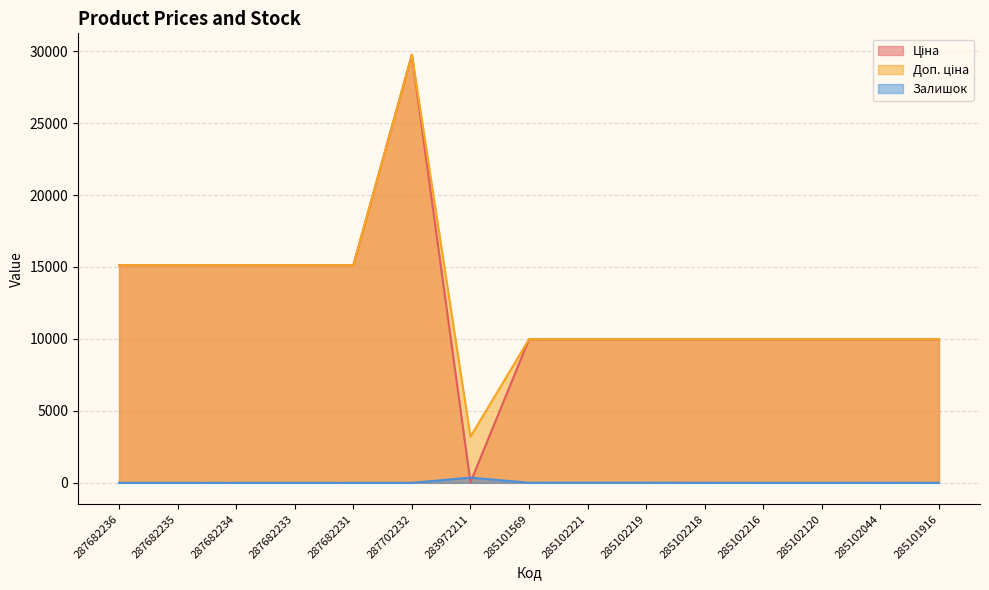

Which label corresponds to the smallest value in the chart?

287682236